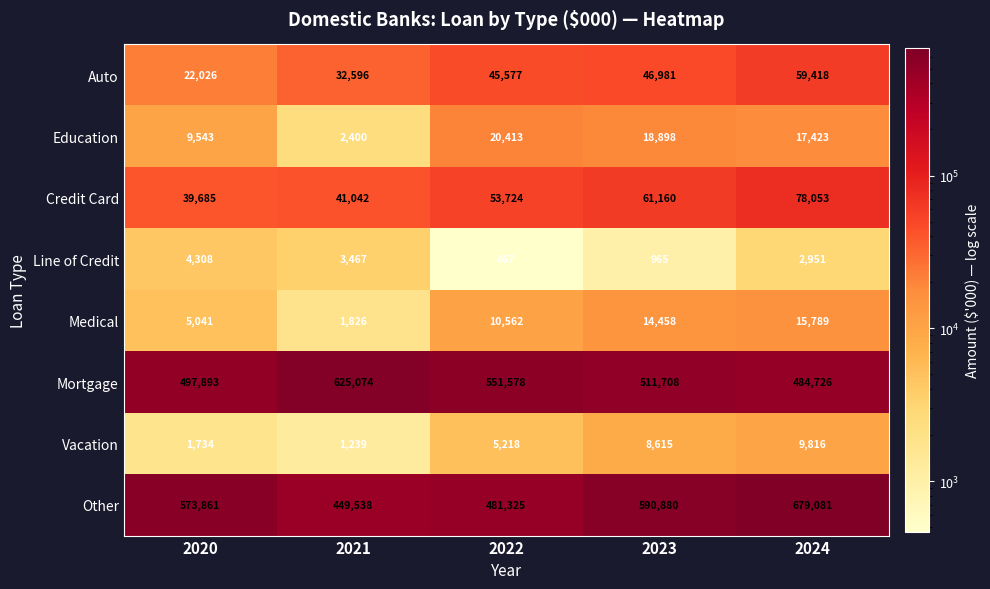

Which label corresponds to the smallest value in the chart?

2022